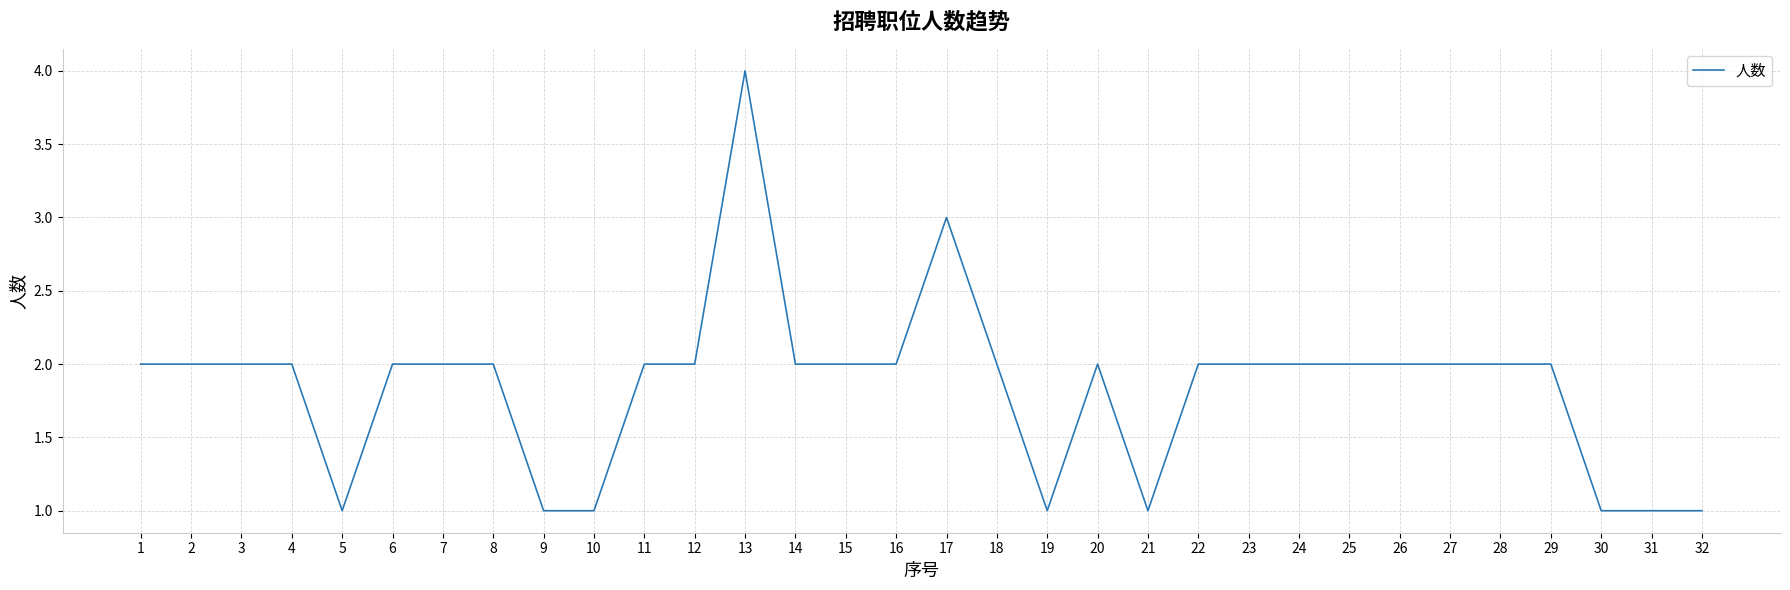

Which category has the highest value across all series?

13